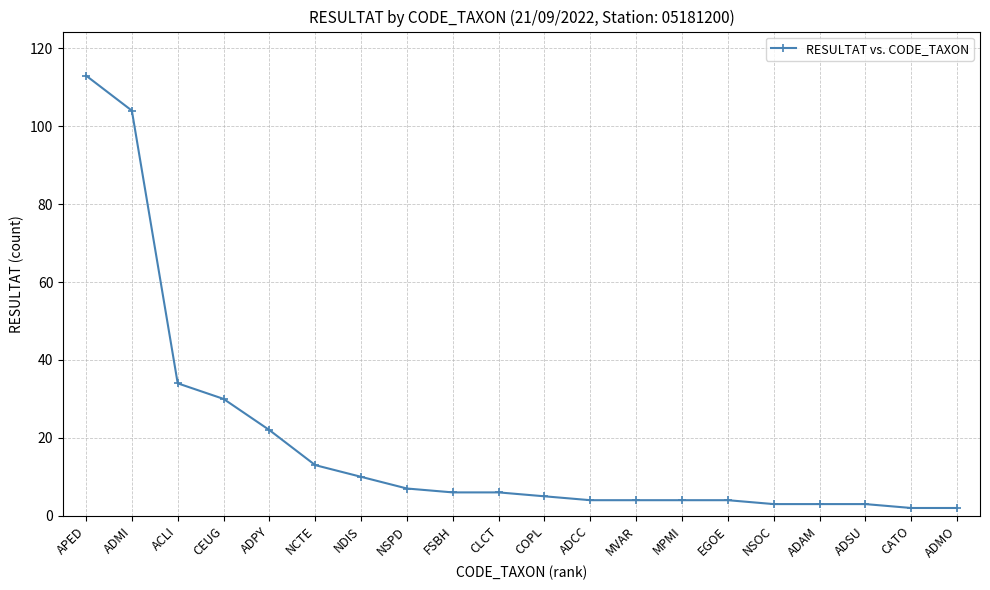

What is the label of the 3rd point from the right?

ADSU